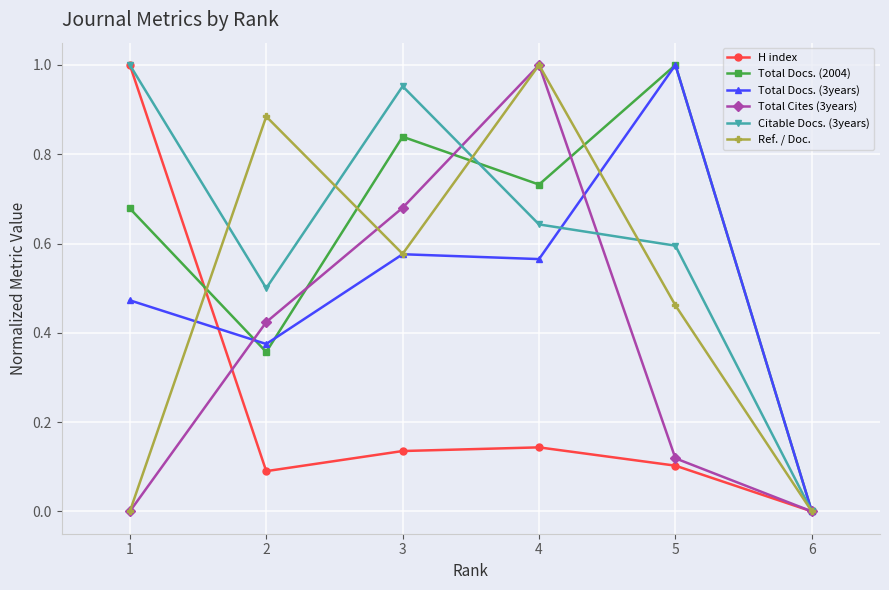

Is the value of Total Docs. (3years) at 1 greater than the value of Total Docs. (2004) at 2?

Yes